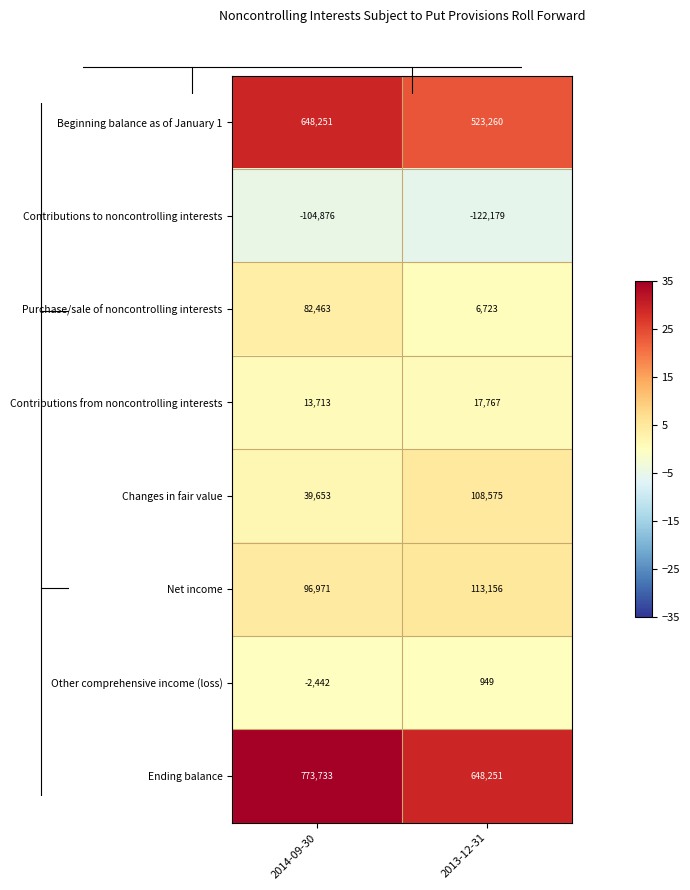

What is the spread (max minus min) of values at 2013-12-31?

770430